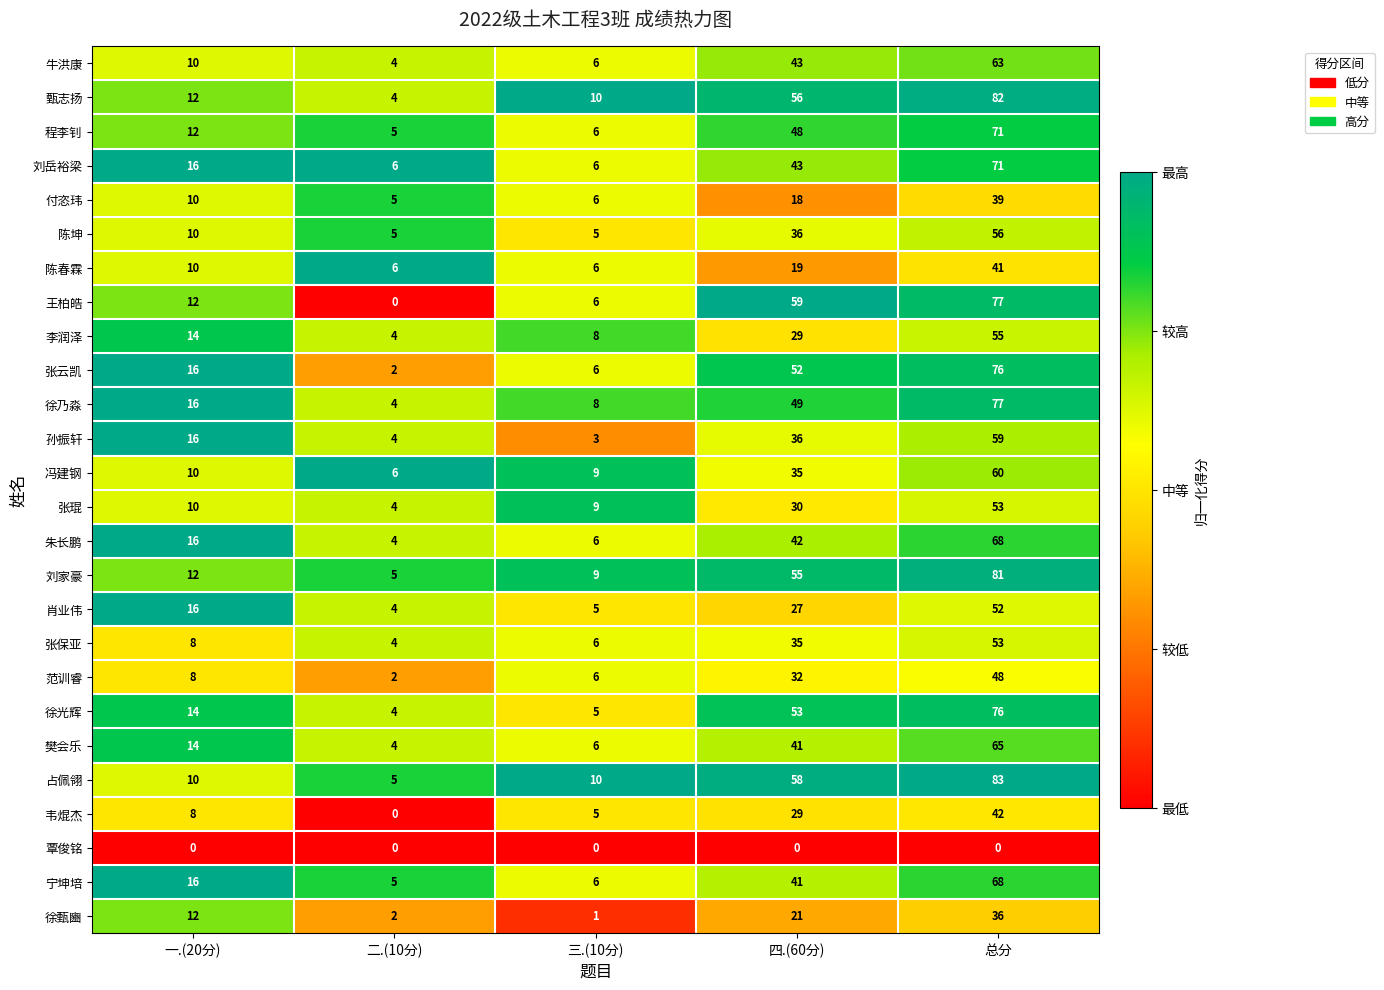

At which label is 徐乃淼 closest to 40?

四.(60分)